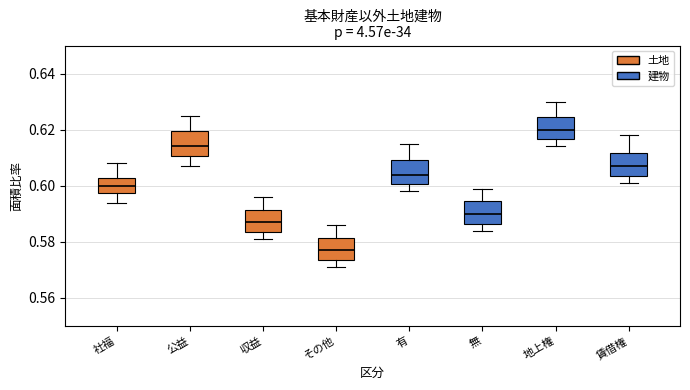

Reading left to right, transcribe this box plot: for each box, give where its median line is, the range the box spans, and where its two whiskers end, as read against the y-axis. The values are not printed on the chart, so give them approximately, as read against the axis.

社福: median 0.600, box 0.598 to 0.602, whiskers 0.594 to 0.608
公益: median 0.614, box 0.610 to 0.620, whiskers 0.608 to 0.626
収益: median 0.588, box 0.584 to 0.592, whiskers 0.582 to 0.596
その他: median 0.578, box 0.574 to 0.582, whiskers 0.572 to 0.586
有: median 0.604, box 0.600 to 0.610, whiskers 0.598 to 0.616
無: median 0.590, box 0.586 to 0.594, whiskers 0.584 to 0.600
地上権: median 0.620, box 0.616 to 0.624, whiskers 0.614 to 0.630
賃借権: median 0.608, box 0.604 to 0.612, whiskers 0.602 to 0.618